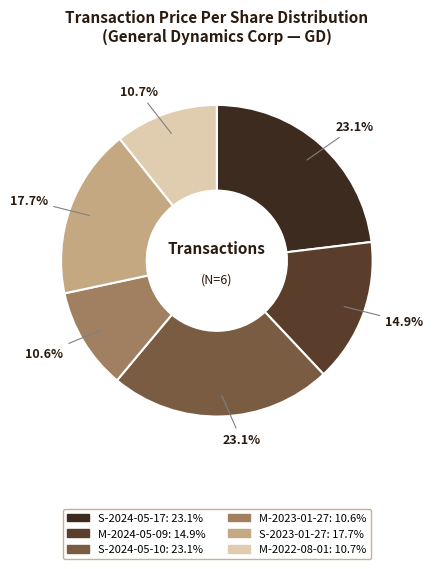

What is the total percentage of M-2024-05-09 and S-2024-05-17?

38.0%